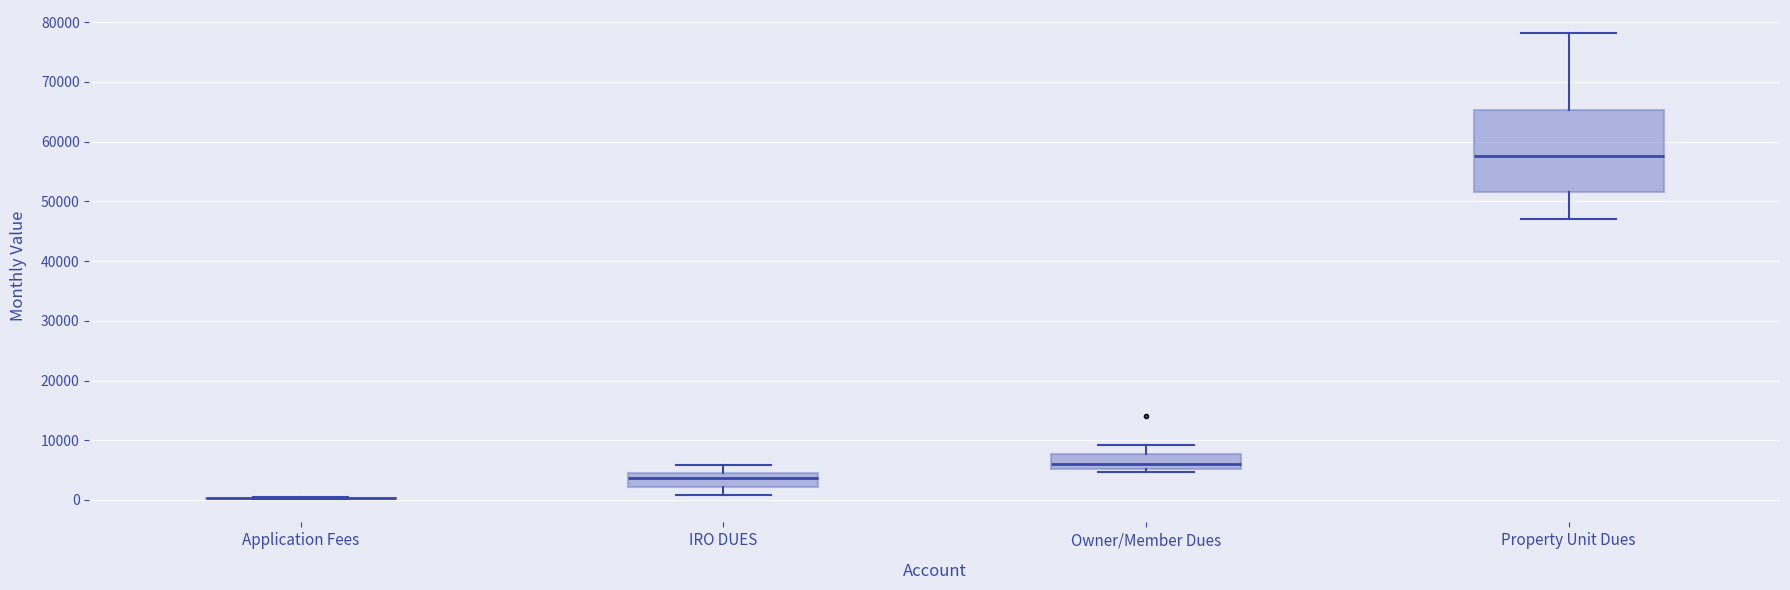

Which box is the tallest, from its lower edge to its upper edge?

Property Unit Dues